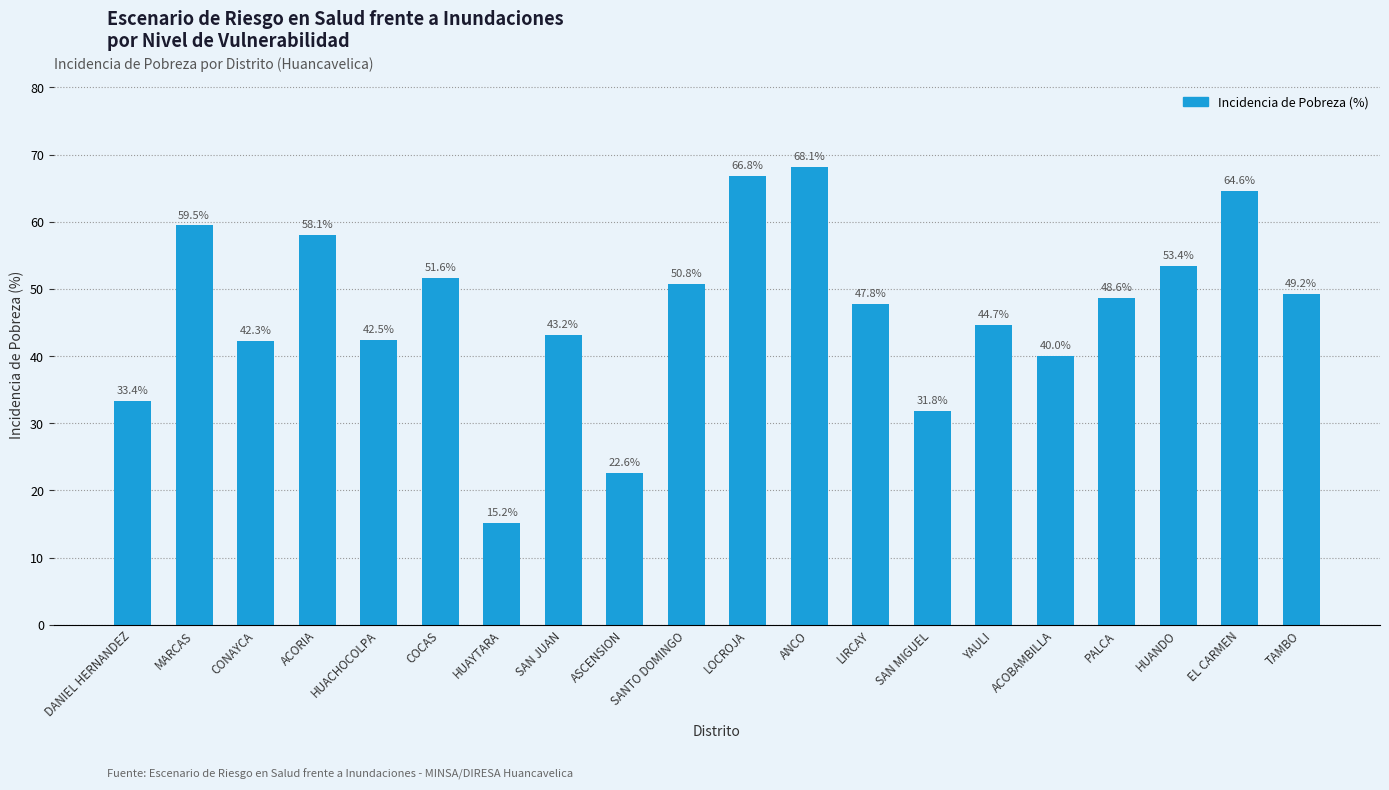

Count the number of data series in this chart.

1